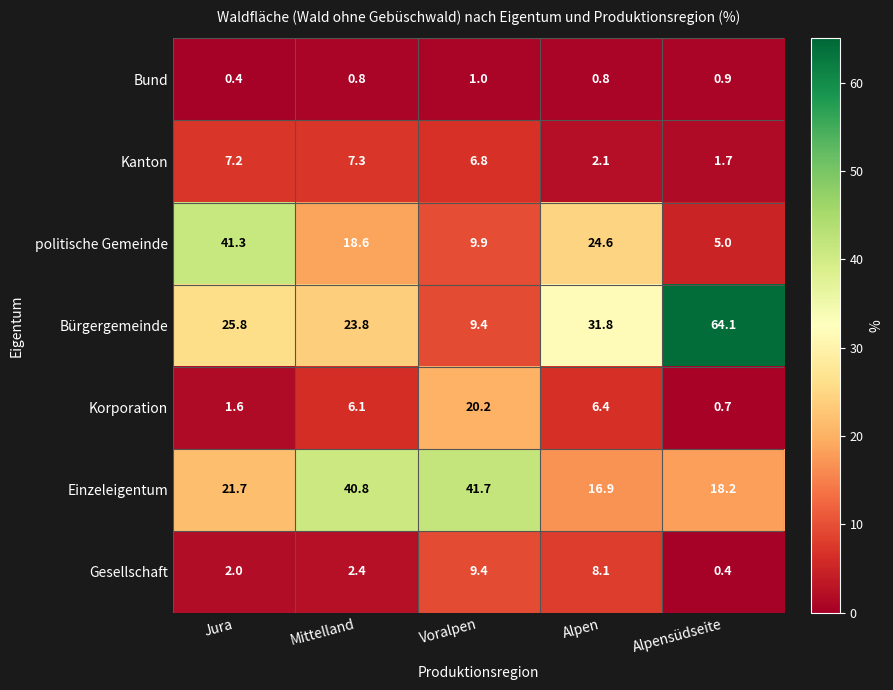

How many values in the Einzeleigentum series are below 21?

2